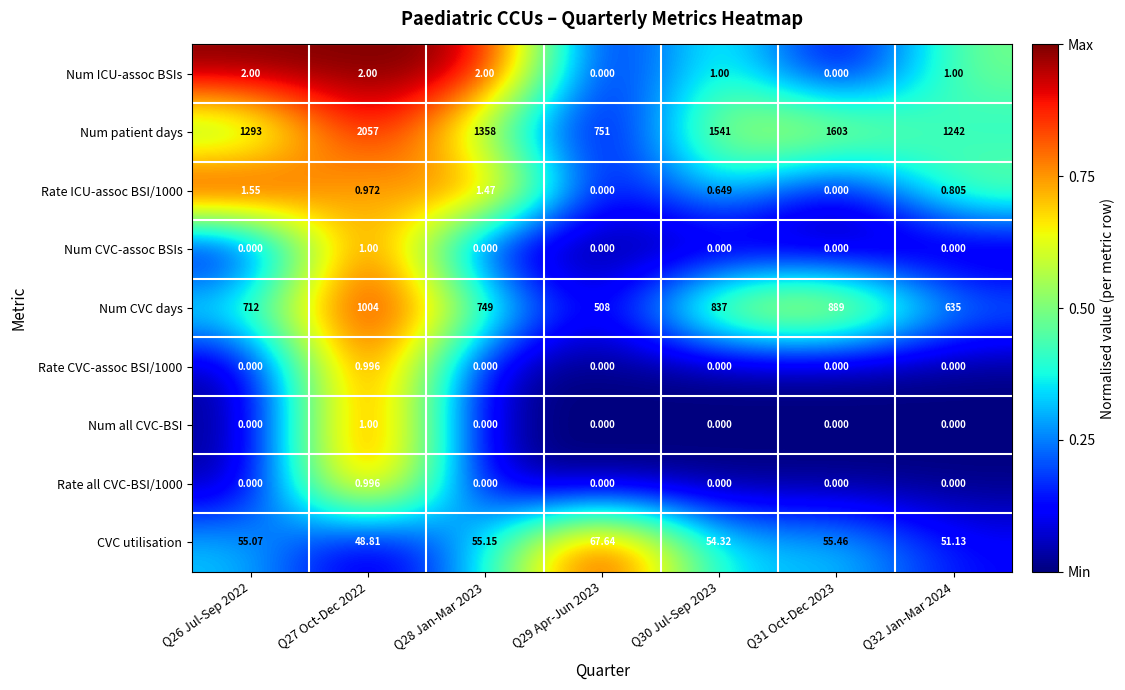

Which series has the largest range (max minus min)?

Num patient days